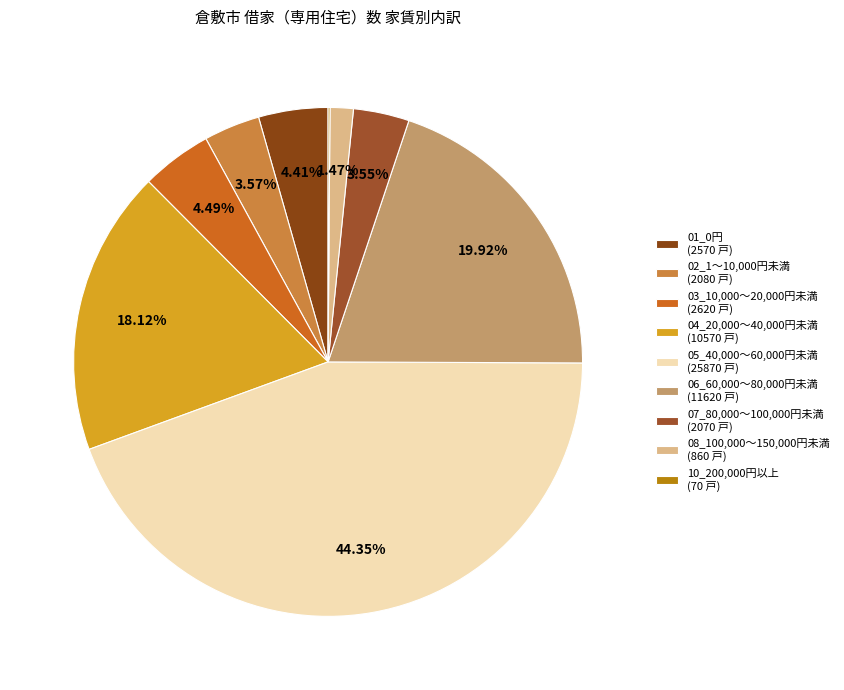

Is there any slice that represents more than half of the pie?

No